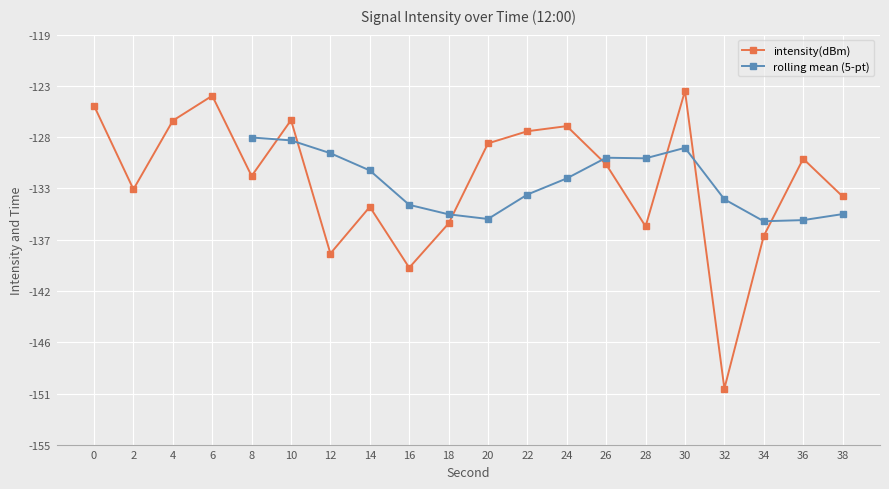

Read the value at 32.

-150.3